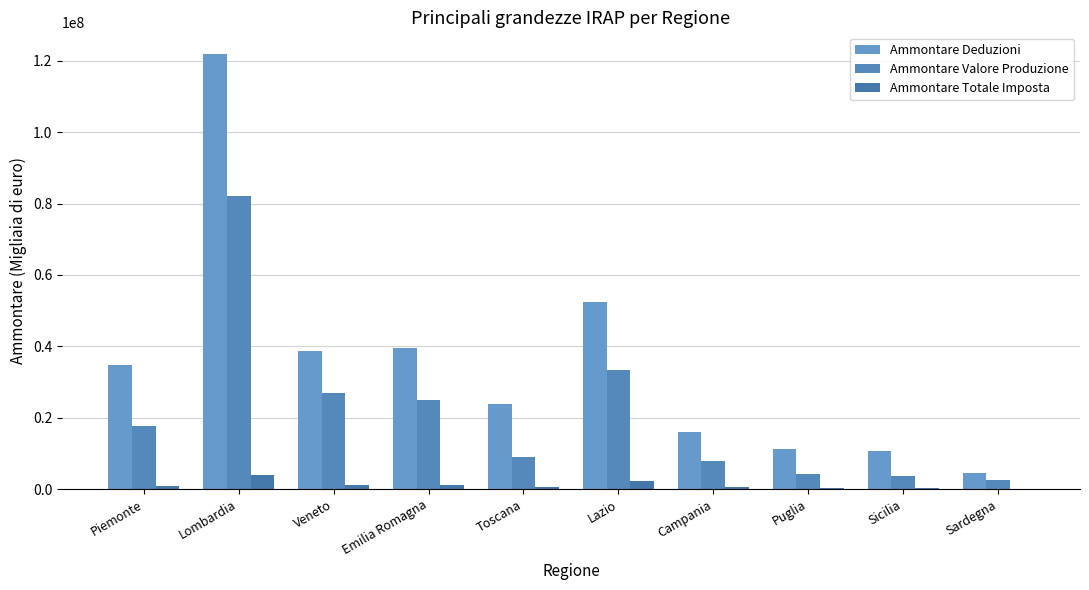

At which category is the sum across all series the highest?

Lombardia